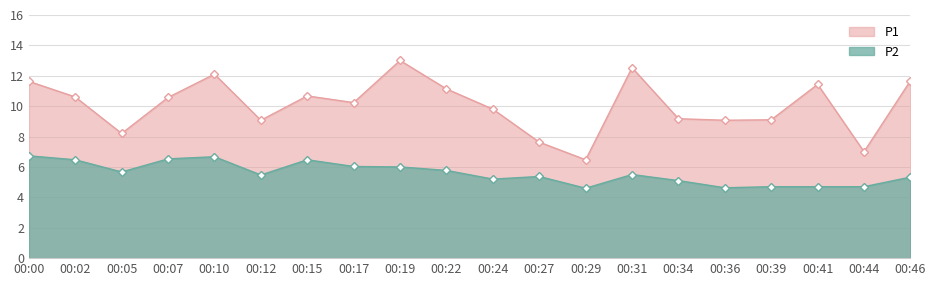

Rank the categories by P1 value from lowest to highest.

00:29, 00:44, 00:27, 00:05, 00:12, 00:36, 00:39, 00:34, 00:24, 00:17, 00:07, 00:02, 00:15, 00:22, 00:41, 00:00, 00:46, 00:10, 00:31, 00:19